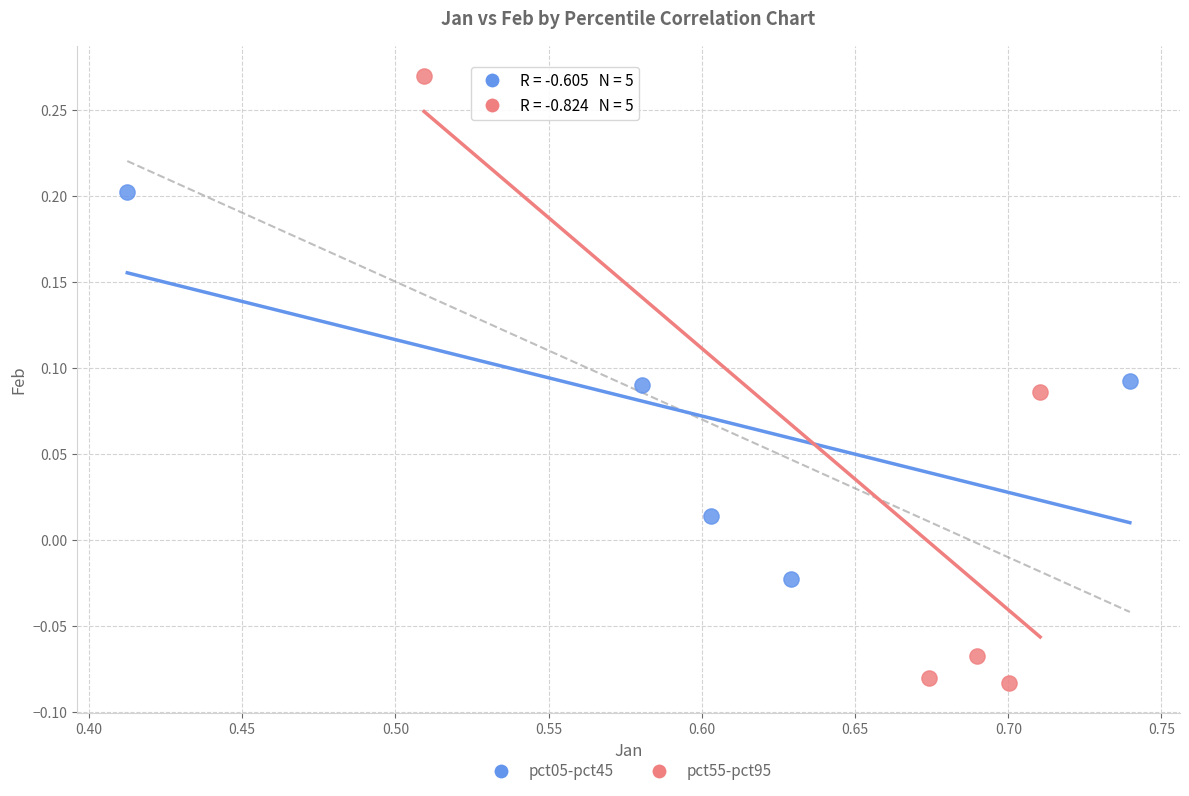

Which series contains the lowest Y value?

pct55-pct95